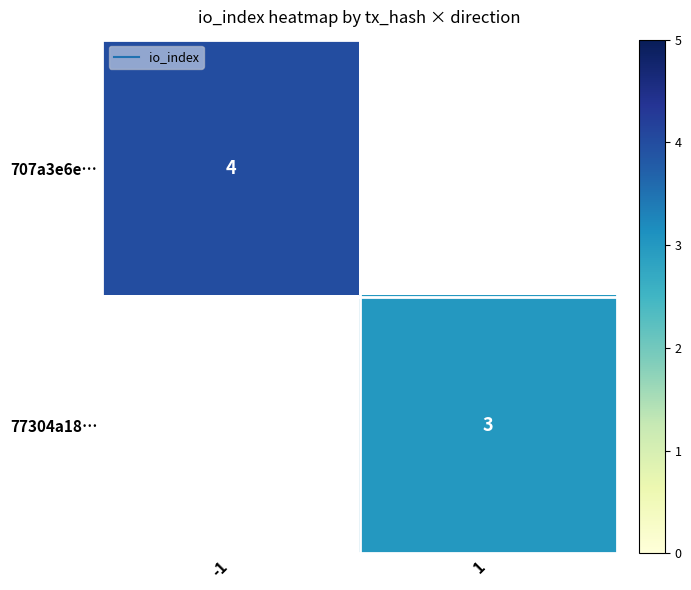

How many values in 707a3e6e… are above zero?

1